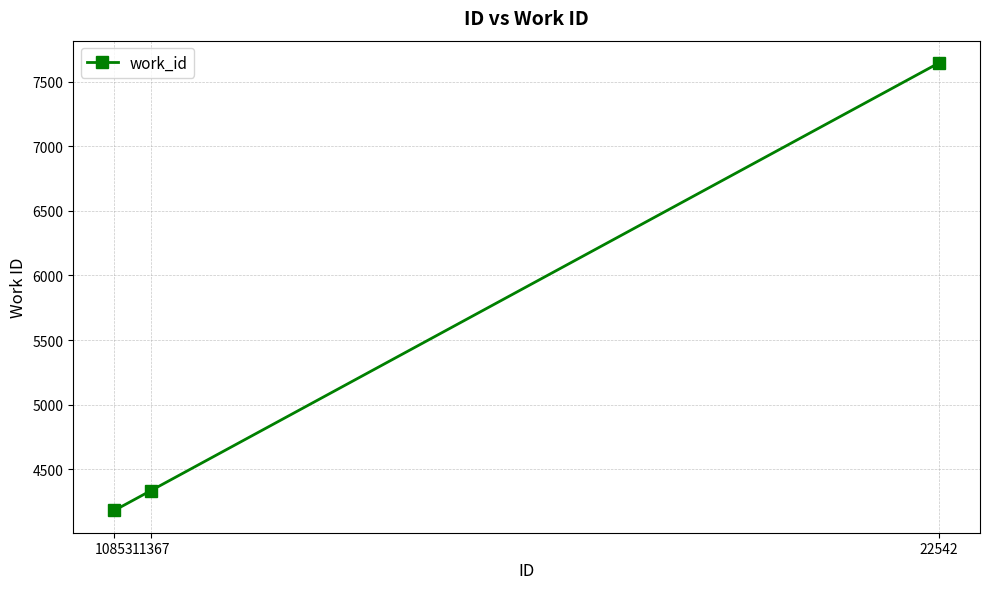

Reading left to right, transcribe all the data shown in this chart.

4183	4335	7643